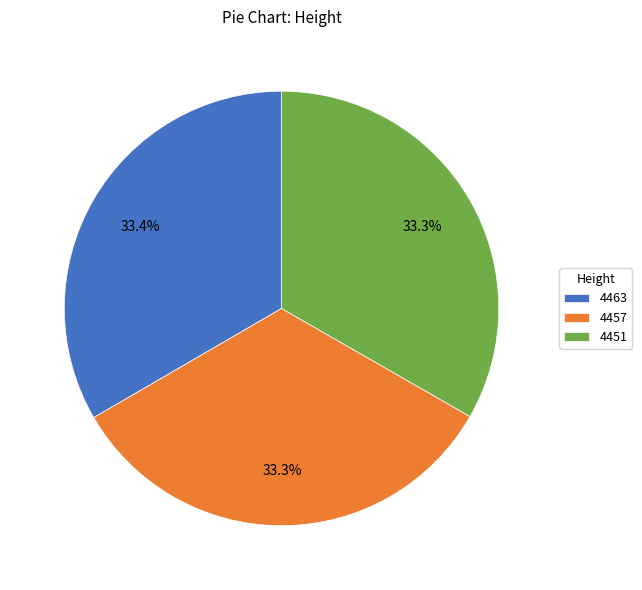

How many slices are in this pie chart?

3